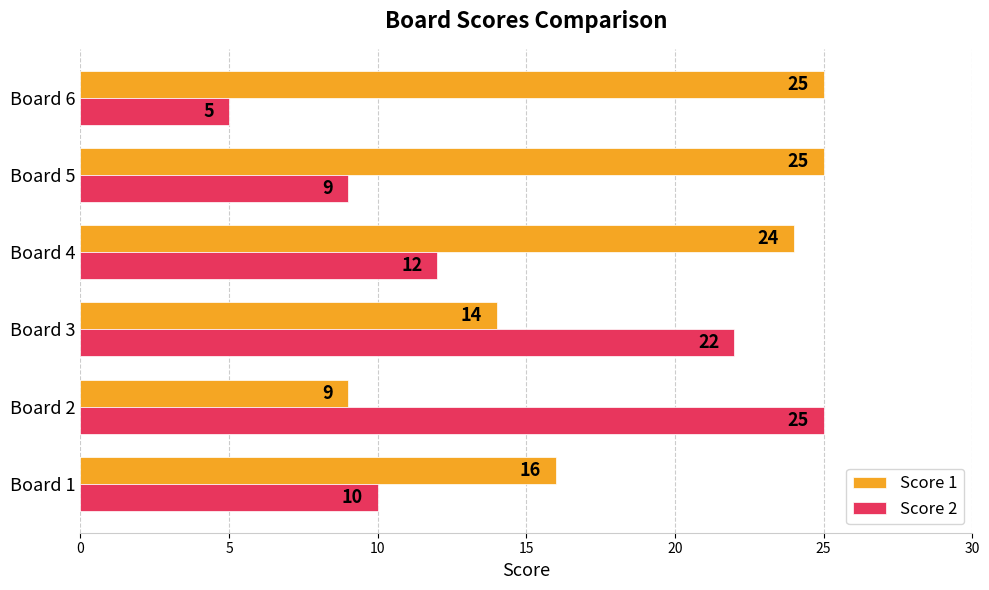

Rank the series at Board 6 from lowest to highest value.

Score 2, Score 1